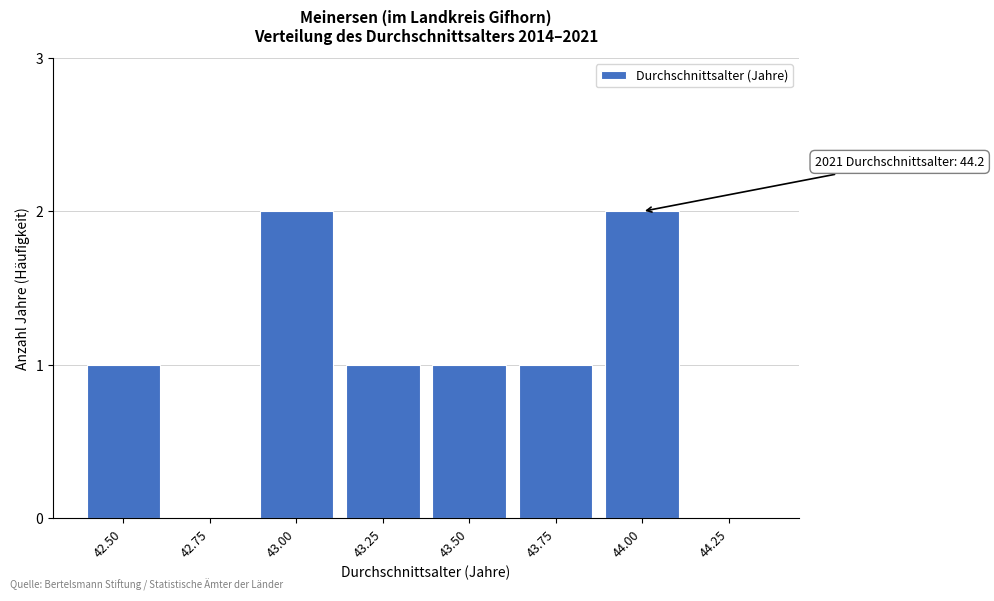

Reading left to right, transcribe all the data shown in this chart.

42.50=1	42.75=0	43.00=2	43.25=1	43.50=1	43.75=1	44.00=2	44.25=0